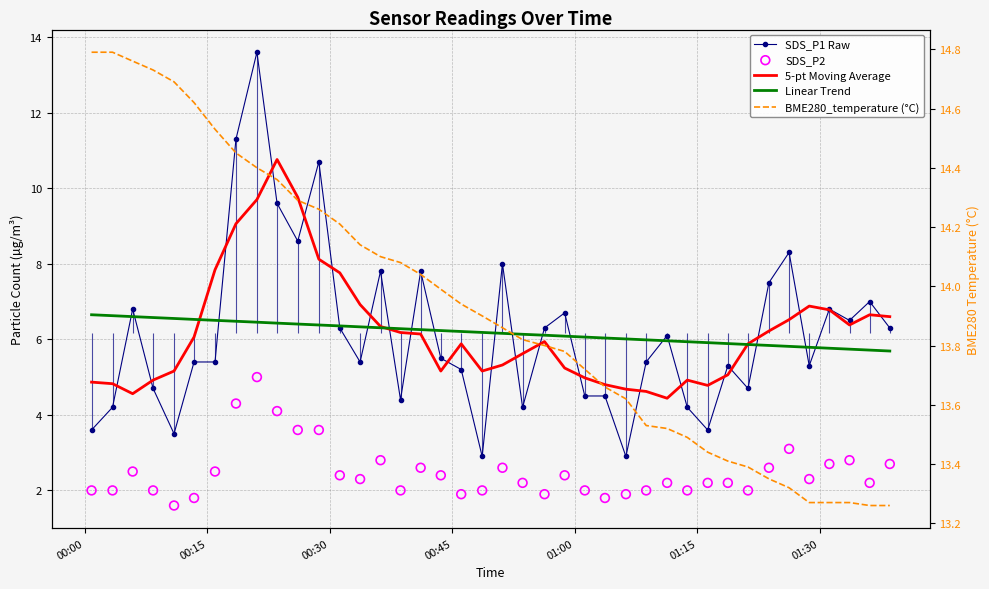

Which series has the largest Y range (max minus min)?

SDS_P1 Raw